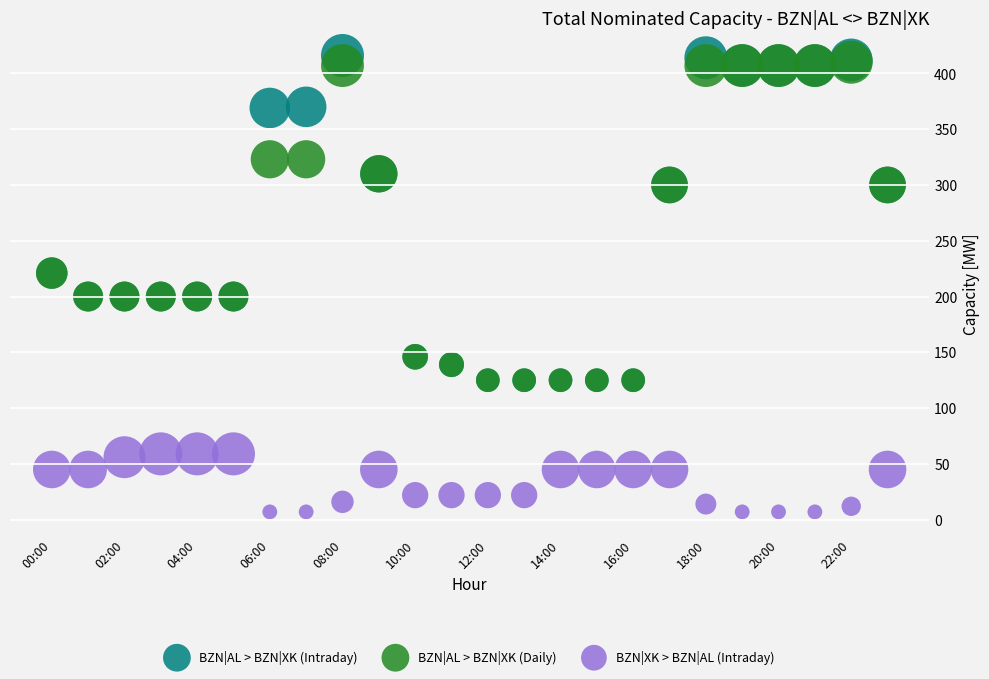

What are all the series names shown in the legend?

BZN|AL > BZN|XK (Intraday), BZN|AL > BZN|XK (Daily), BZN|XK > BZN|AL (Intraday)